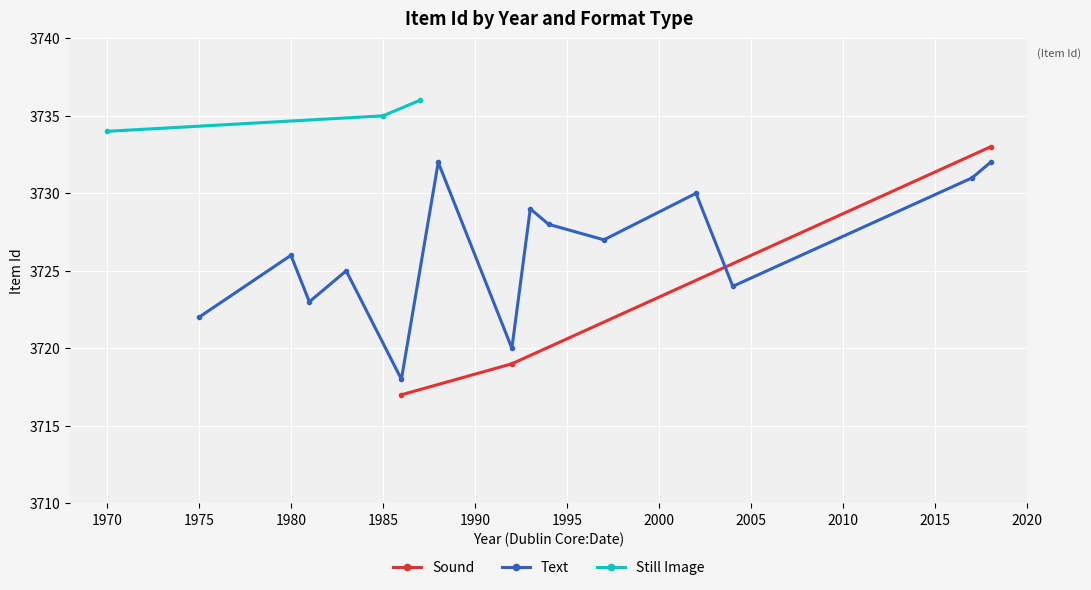

What is the value of the Still Image point at the 3rd from the left?

3736